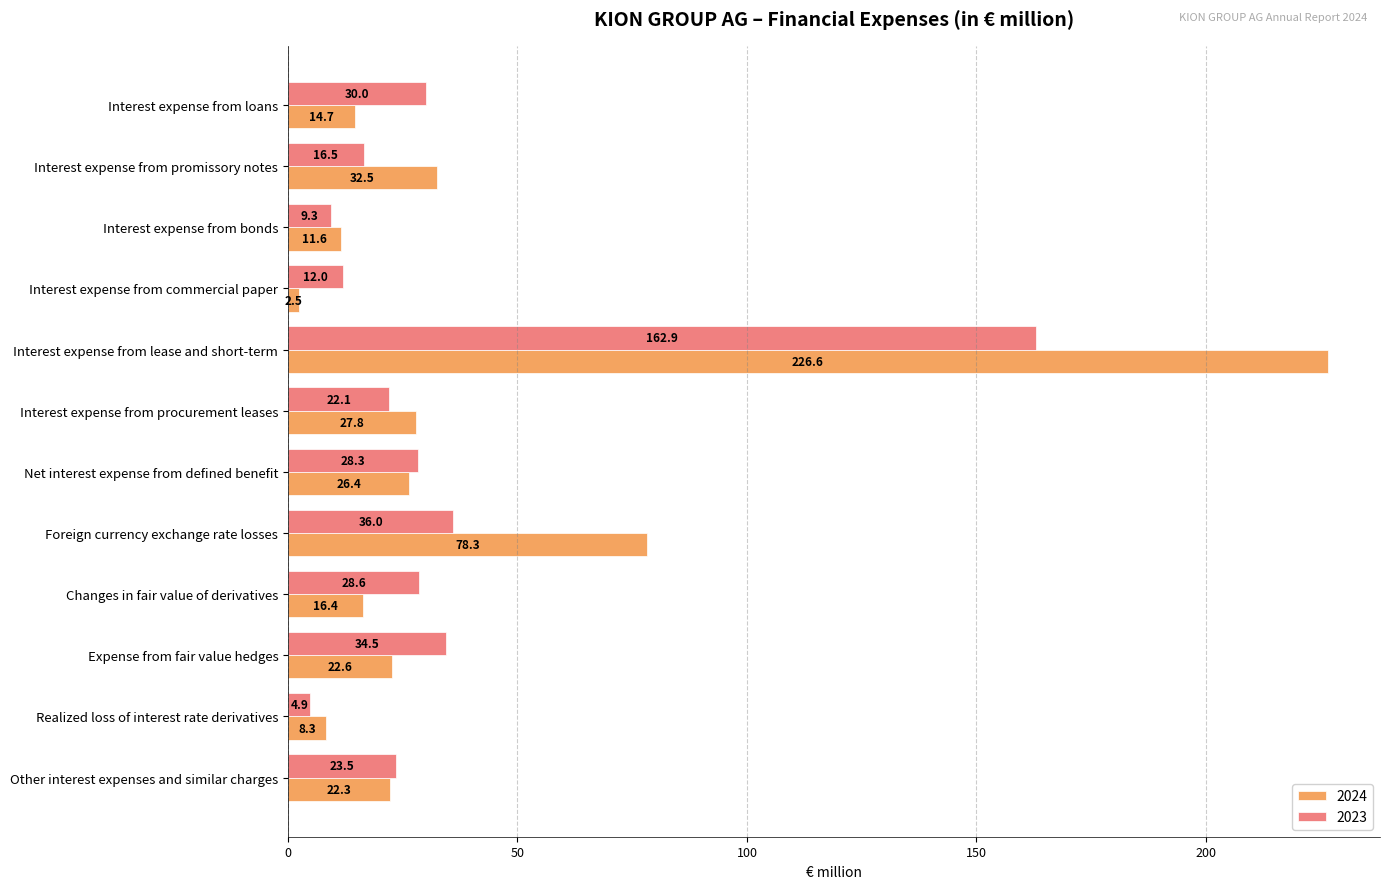

Which series has the largest total across all categories?

2024